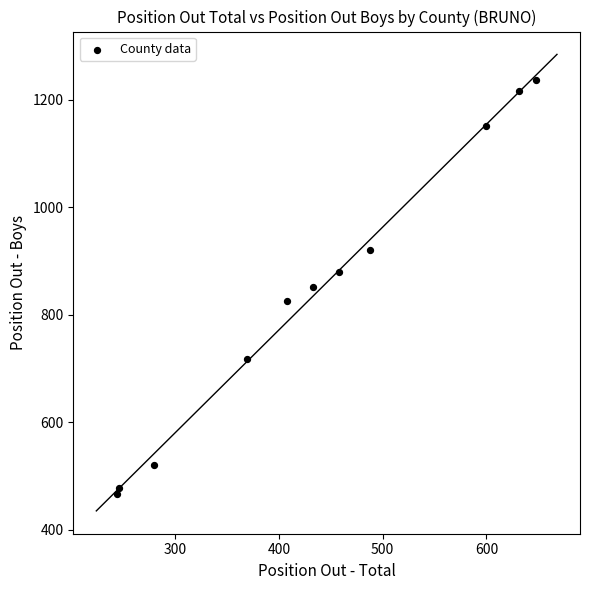

What is the average X value?

437